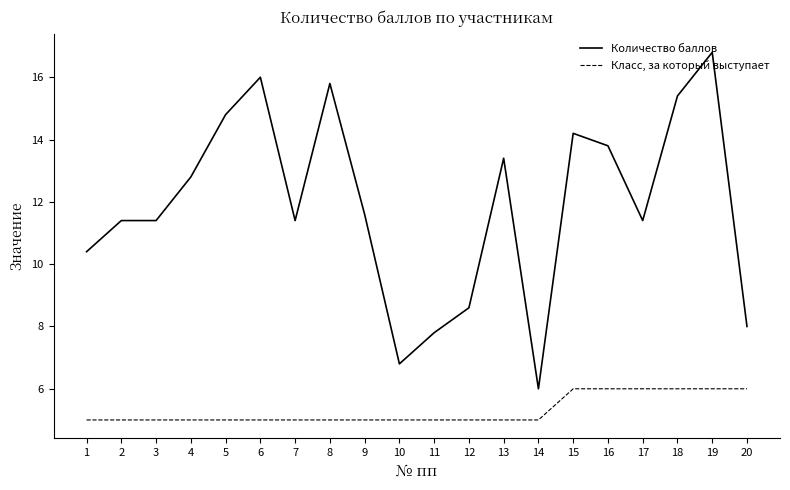

Reading left to right, what are all the values shown in this chart?

Количество баллов: 1=10.4	2=11.4	3=11.4	4=12.8	5=14.8	6=16.0	7=11.4	8=15.8	9=11.6	10=6.8	11=7.8	12=8.6	13=13.4	14=6.0	15=14.2	16=13.8	17=11.4	18=15.4	19=16.8	20=8.0
Класс, за который выступает: 1=5.0	2=5.0	3=5.0	4=5.0	5=5.0	6=5.0	7=5.0	8=5.0	9=5.0	10=5.0	11=5.0	12=5.0	13=5.0	14=5.0	15=6.0	16=6.0	17=6.0	18=6.0	19=6.0	20=6.0